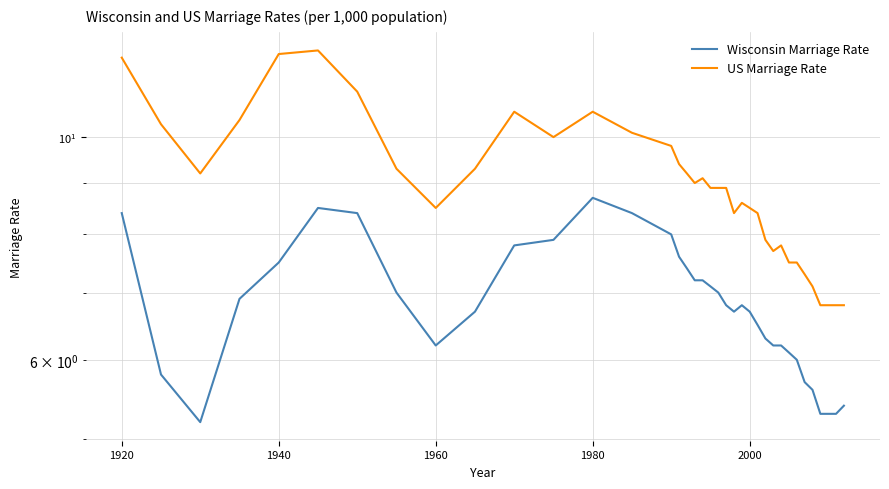

What is the difference between the maximum and second lowest values in the Wisconsin Marriage Rate series?

3.4